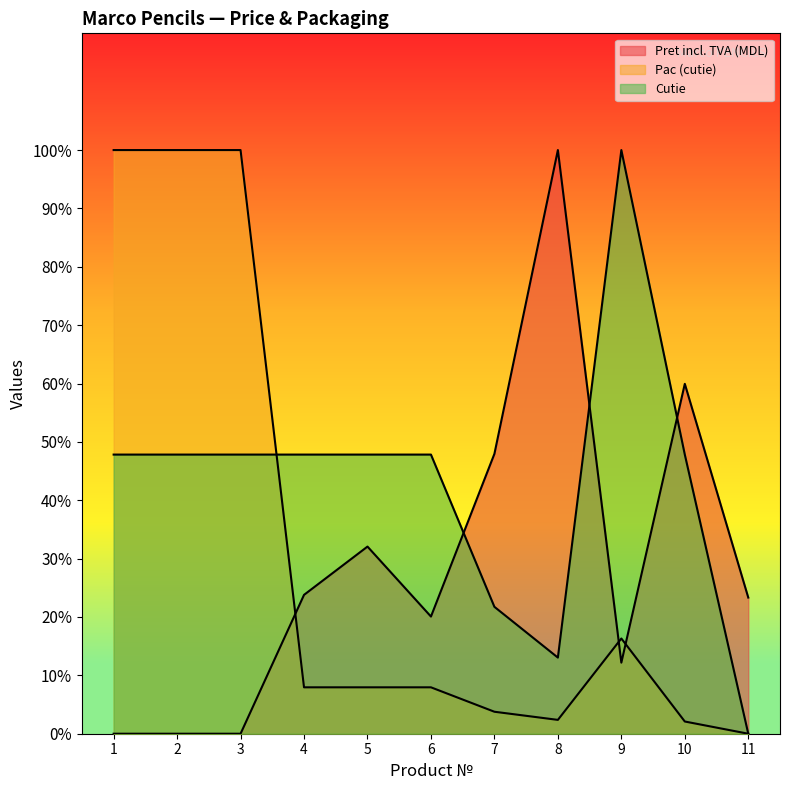

Reading right to left, list all the values displayed in this chart.

Pret incl. TVA (MDL): 23.3	59.9	12.2	100.0	48.0	20.1	32.1	23.8	0.0	0.0	0.0
Pac (cutie): 0.0	2.1	16.3	2.4	3.8	7.9	7.9	7.9	100.0	100.0	100.0
Cutie: 0.0	47.8	100.0	13.0	21.7	47.8	47.8	47.8	47.8	47.8	47.8